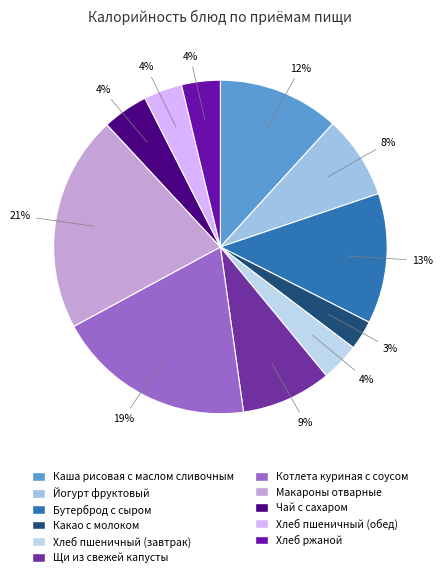

The Йогурт фруктовый slice represents 8% of the pie. True or false?

True